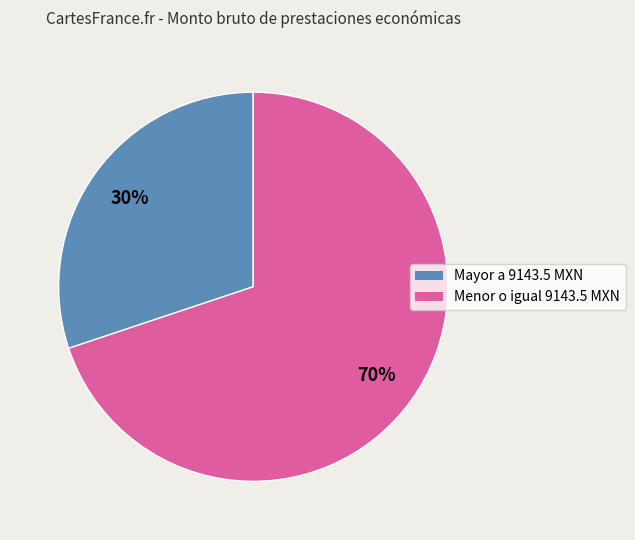

Is there a majority slice in this chart?

Yes